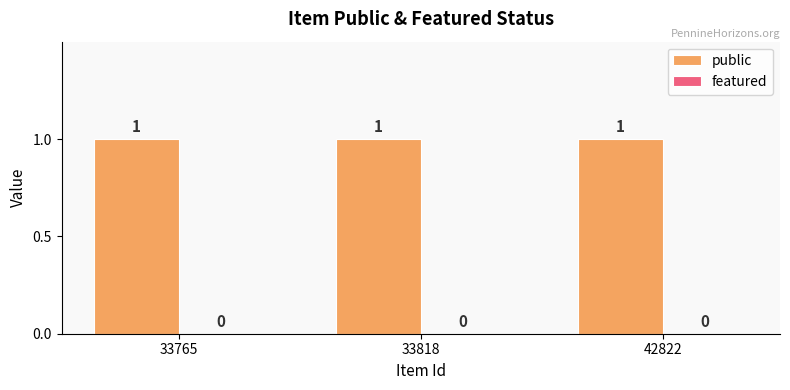

Where is public nearest to the value 1?

33765